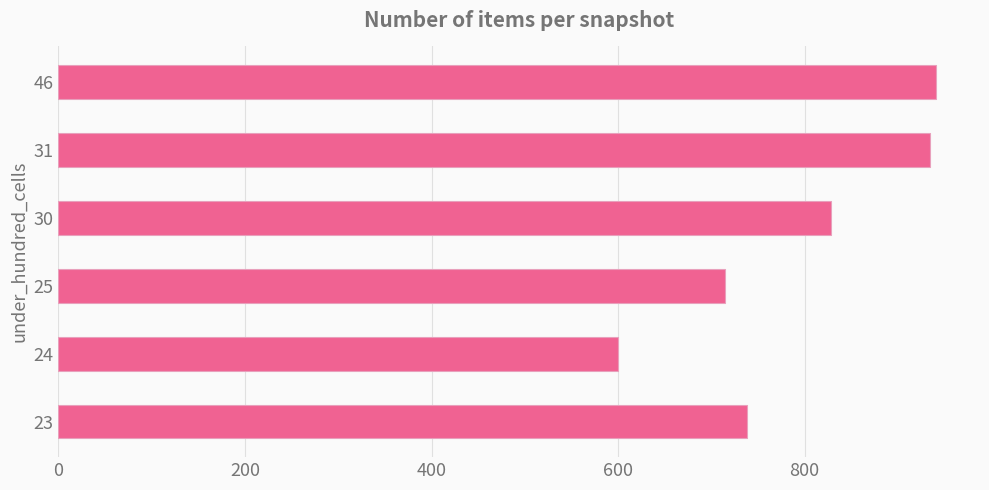

At which label is the value closest to 770?

23